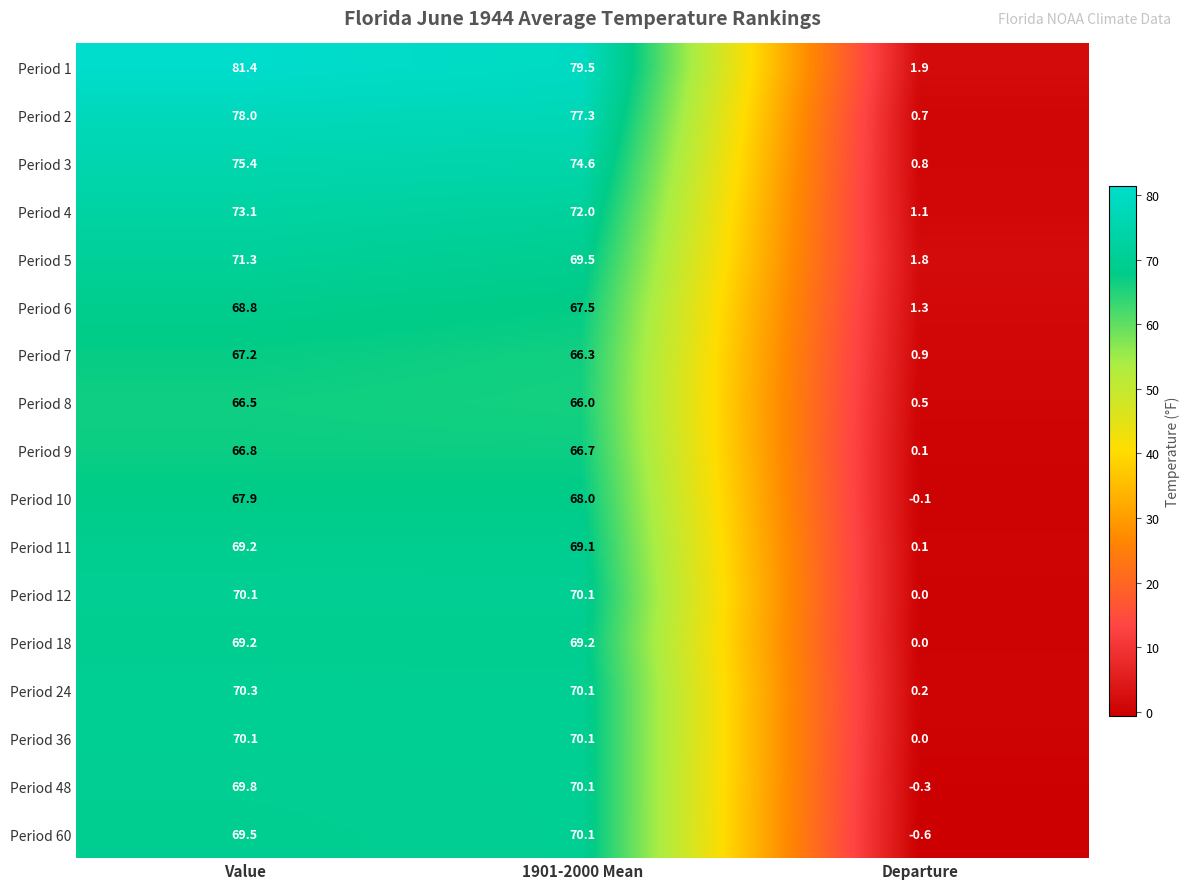

Between Value and Departure, which series saw the biggest shift?

Period 1